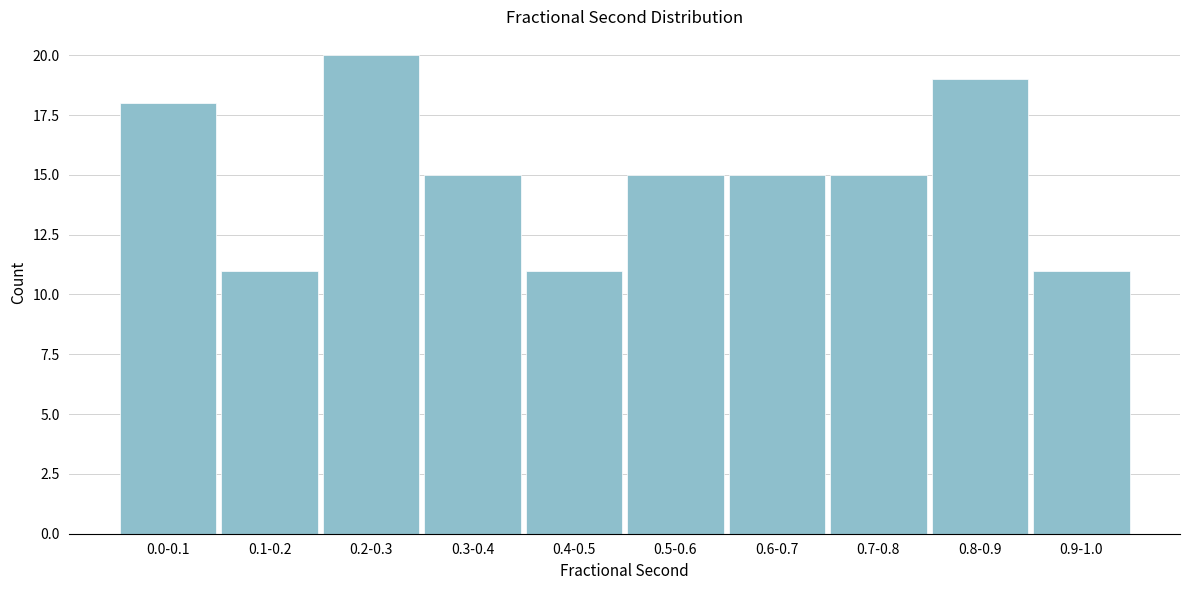

Reading left to right, transcribe all the data shown in this chart.

0.0-0.1=18	0.1-0.2=11	0.2-0.3=20	0.3-0.4=15	0.4-0.5=11	0.5-0.6=15	0.6-0.7=15	0.7-0.8=15	0.8-0.9=19	0.9-1.0=11